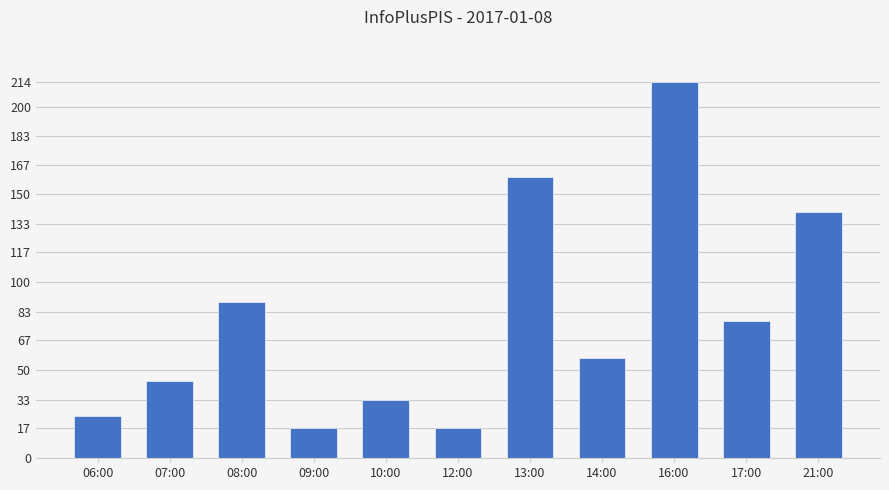

True or false: the data shows 160 at 13:00.

True